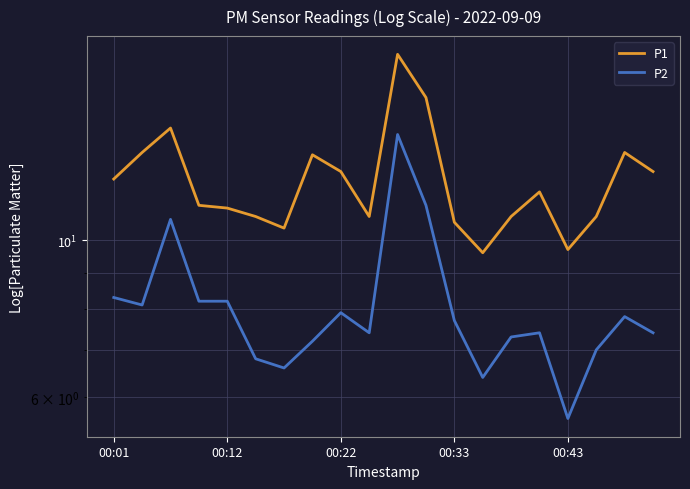

What is the total value across all series at 00:33?

19.4